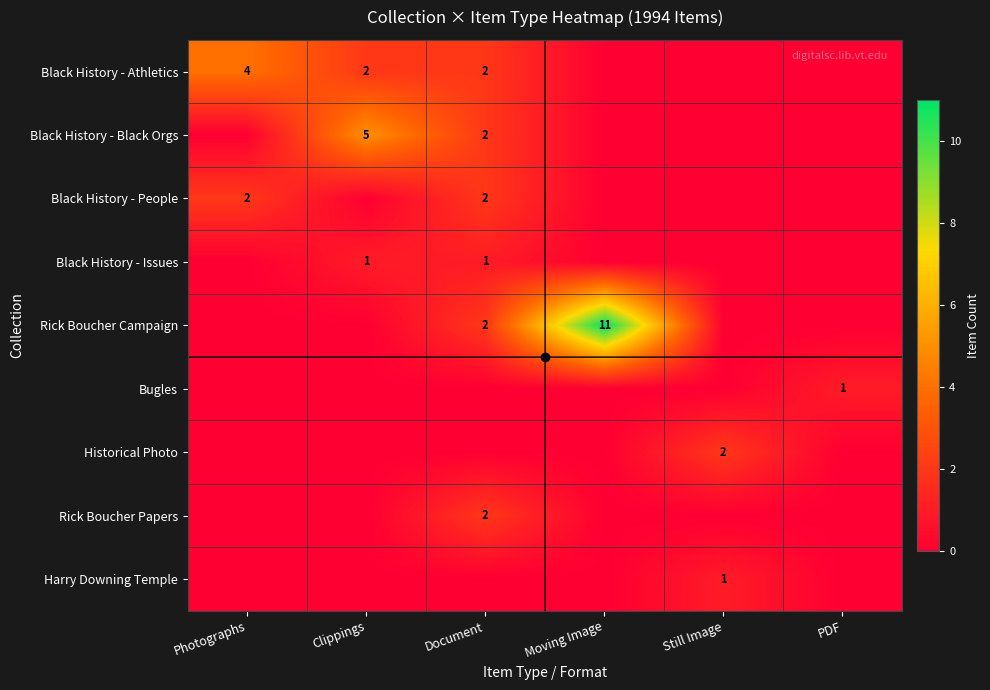

True or false: Bugles has a value of 1 at PDF.

True